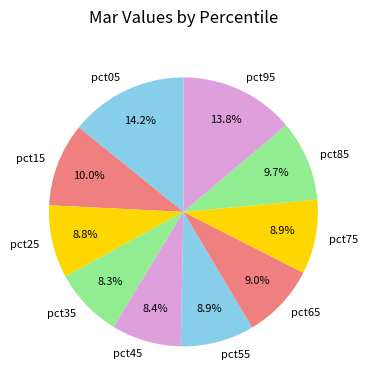

What percentage is the pct45 slice, to the nearest percent?

8%